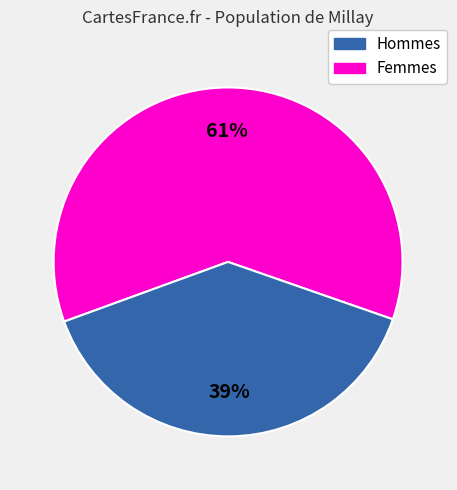

Is there a majority slice in this chart?

Yes